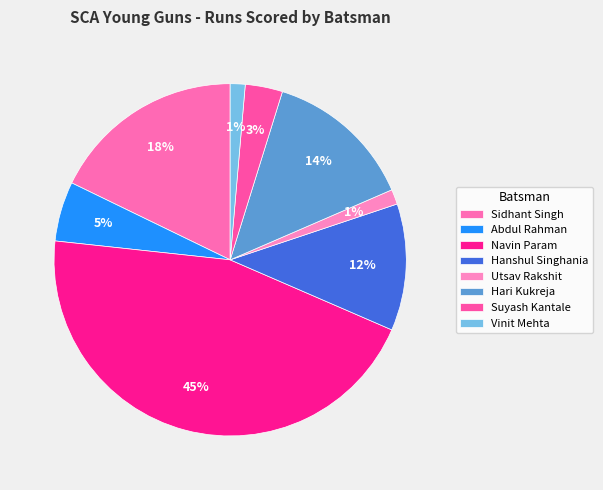

How many segments does this pie chart have?

8